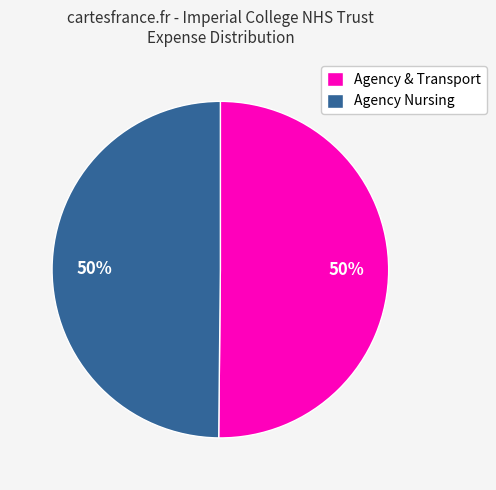

To the nearest percent, what is the difference between the largest and smallest slice percentages?

0%